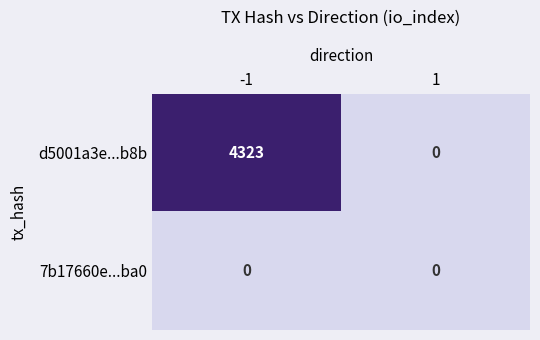

What is the difference between the maximum and minimum values in the d5001a3e...b8b series?

4323